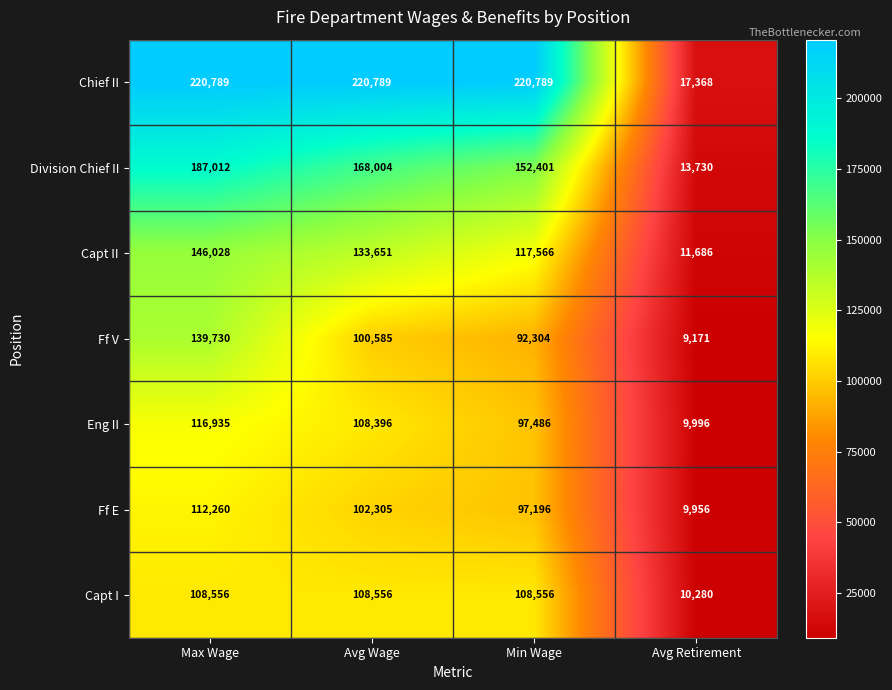

Reading left to right, what are all the values shown in this chart?

Chief II: Max Wage=220789	Avg Wage=220789	Min Wage=220789	Avg Retirement=17368
Division Chief II: Max Wage=187012	Avg Wage=168004	Min Wage=152401	Avg Retirement=13730
Capt II: Max Wage=146028	Avg Wage=133651	Min Wage=117566	Avg Retirement=11686
Ff V: Max Wage=139730	Avg Wage=100585	Min Wage=92304	Avg Retirement=9171
Eng II: Max Wage=116935	Avg Wage=108396	Min Wage=97486	Avg Retirement=9996
Ff E: Max Wage=112260	Avg Wage=102305	Min Wage=97196	Avg Retirement=9956
Capt I: Max Wage=108556	Avg Wage=108556	Min Wage=108556	Avg Retirement=10280